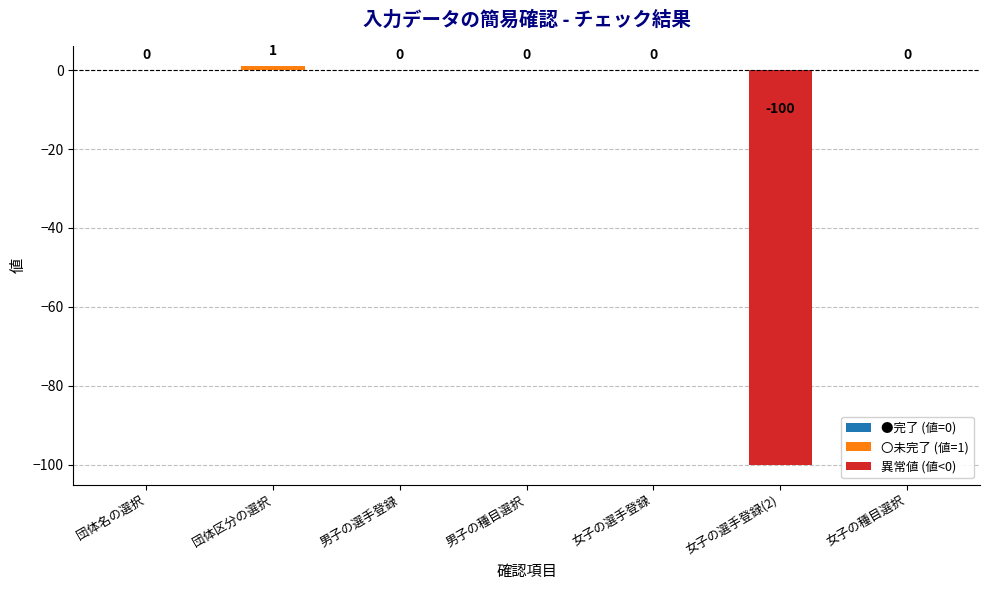

Which has a higher value, 女子の選手登録(2) or 団体区分の選択?

団体区分の選択